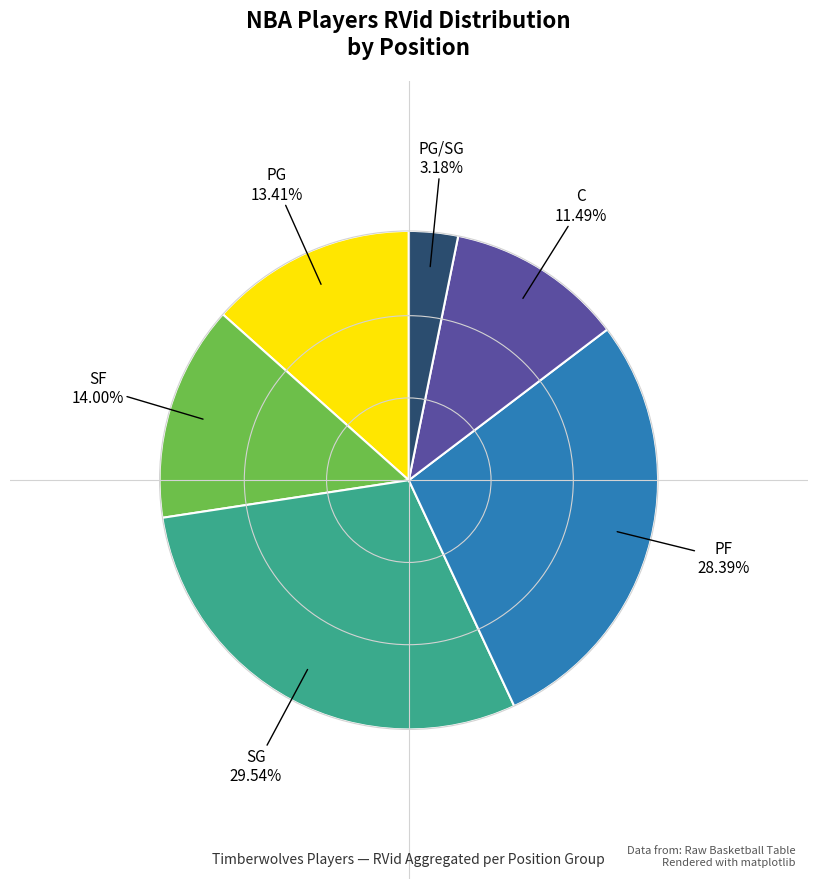

Is there a majority slice in this chart?

No